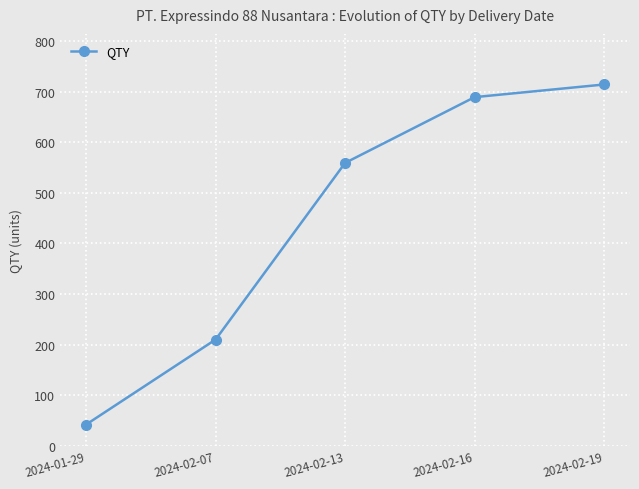

Reading left to right, transcribe all the data shown in this chart.

2024-01-29=42	2024-02-07=210	2024-02-13=559	2024-02-16=689	2024-02-19=714